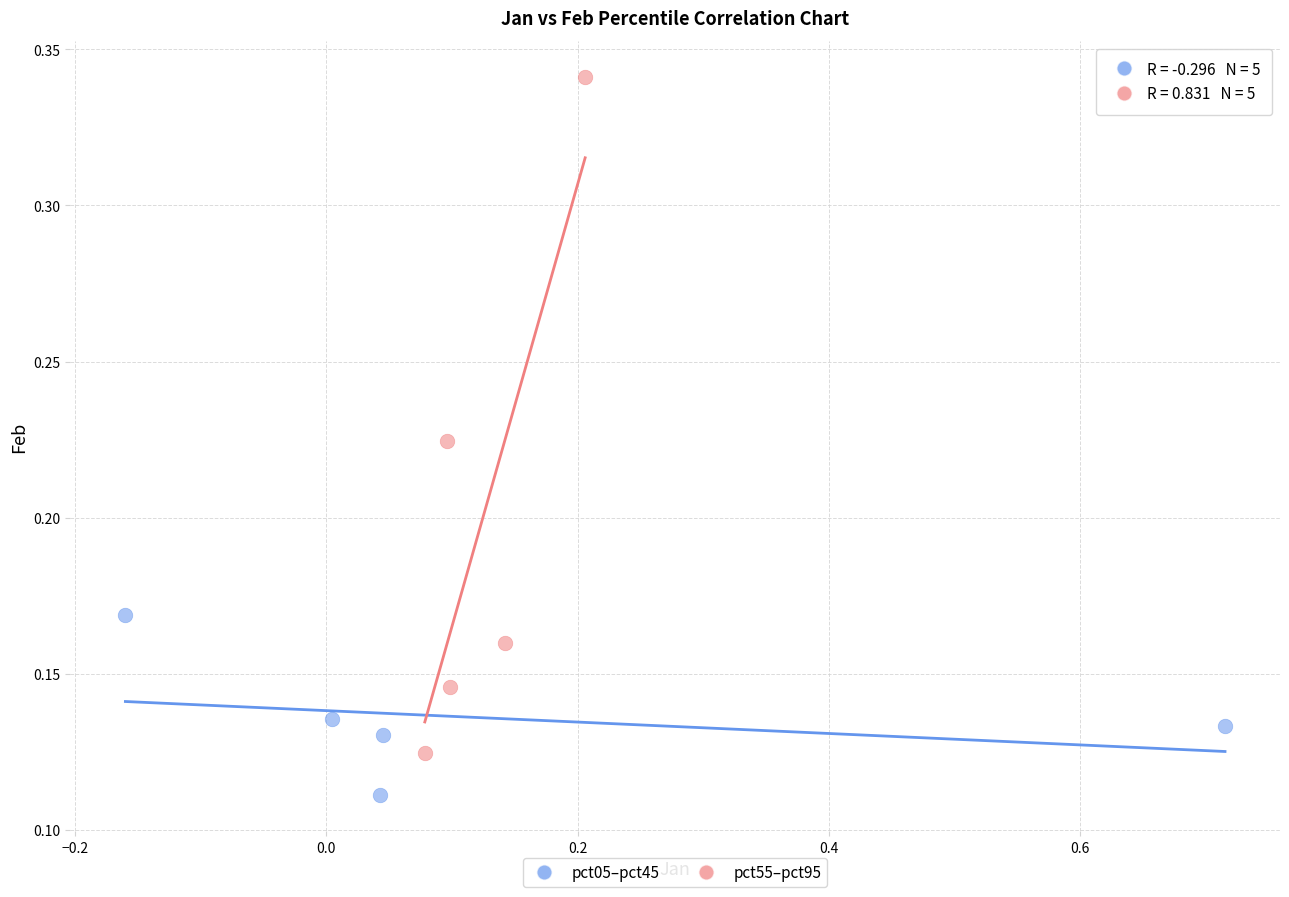

Which series contains the lowest Y value?

pct05–pct45